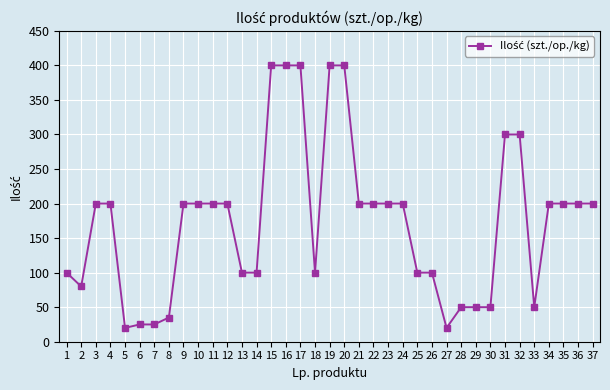

Does the chart have visible grid lines?

Yes